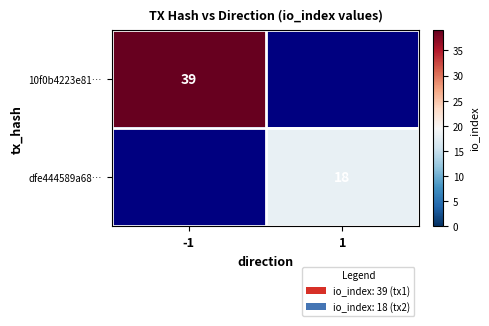

At which category does the chart reach its peak across all series?

-1